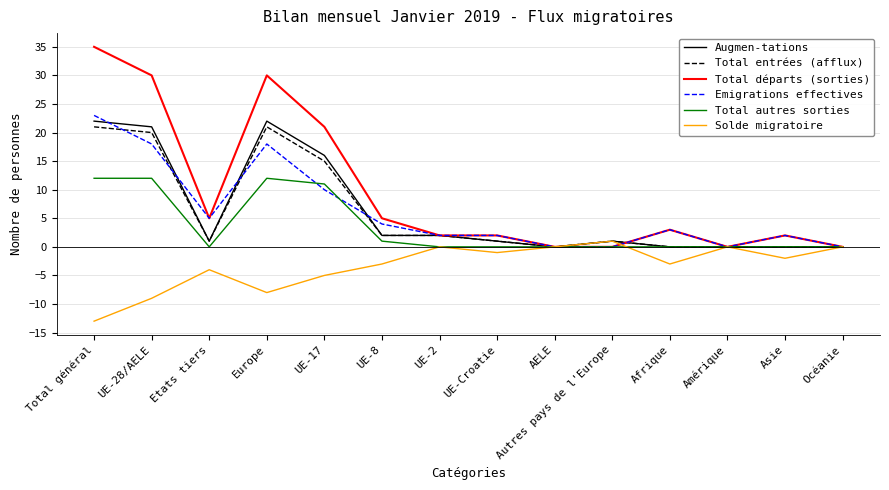

What position from the left is Amérique?

12